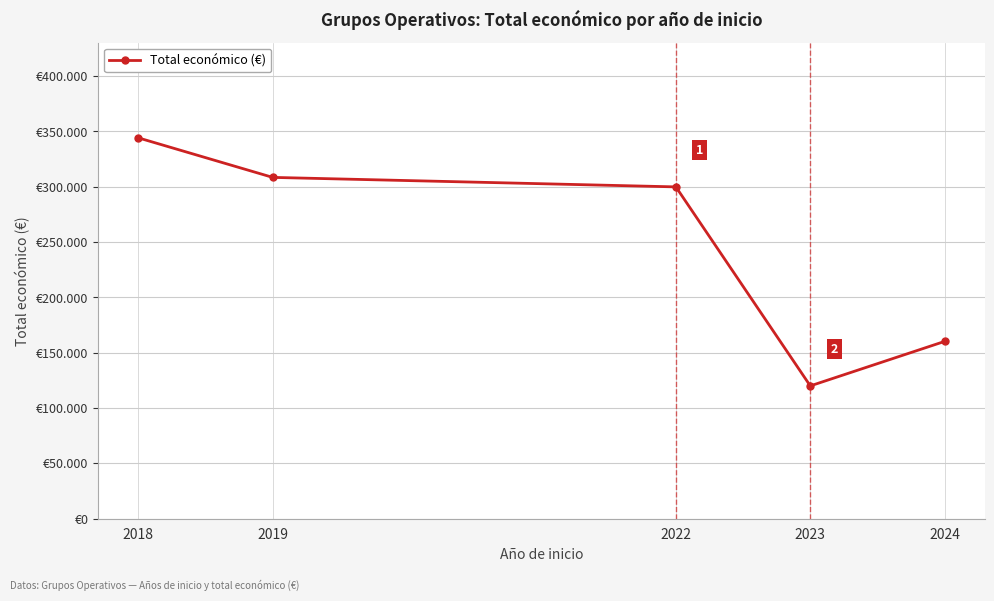

At which category does the chart reach its minimum across all series?

2023